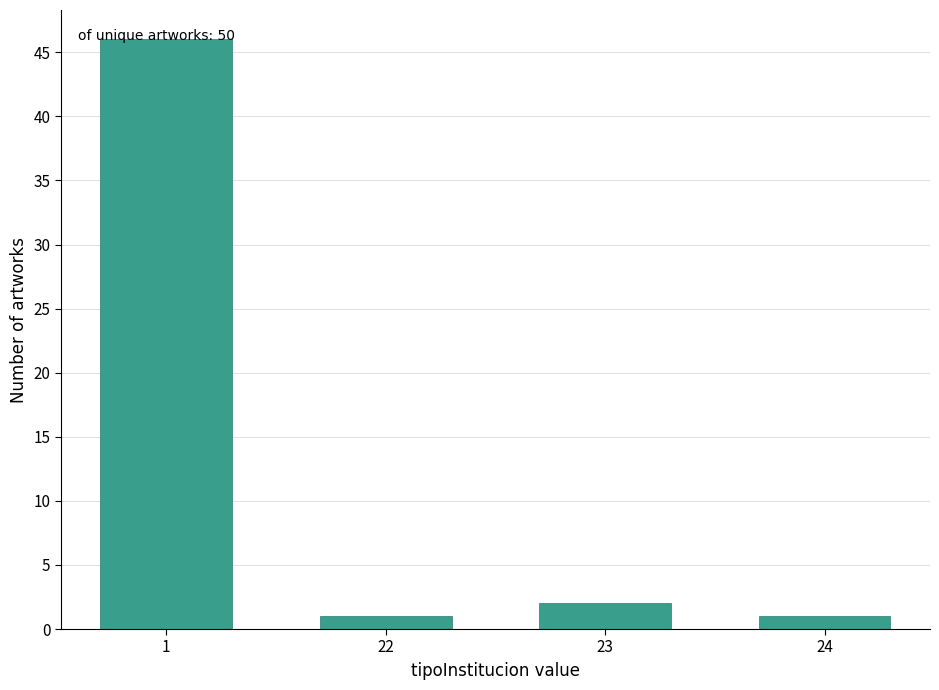

Between 24 and 23, which is larger?

23